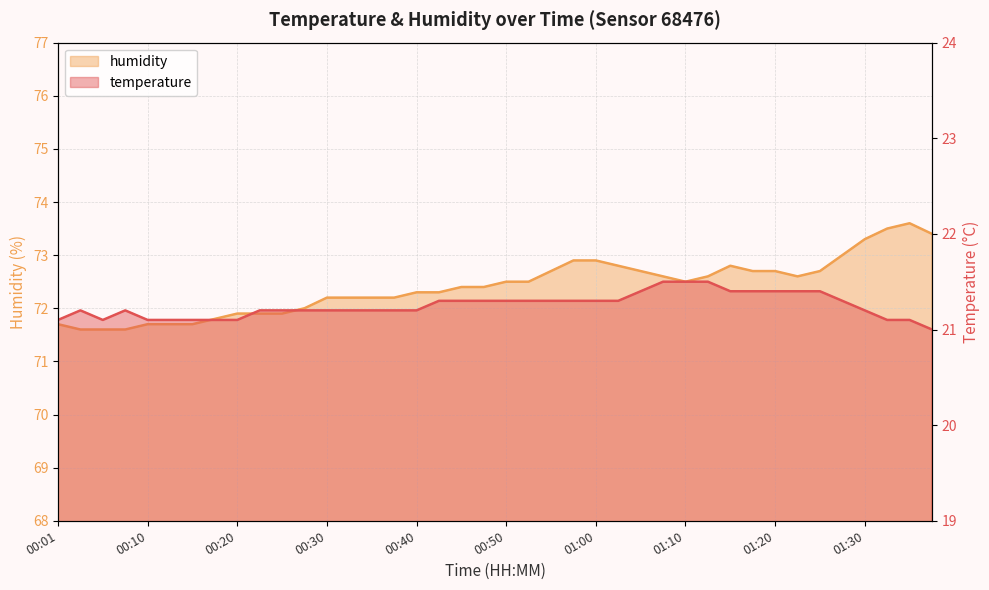

What is the sum of all humidity values?

2896.3